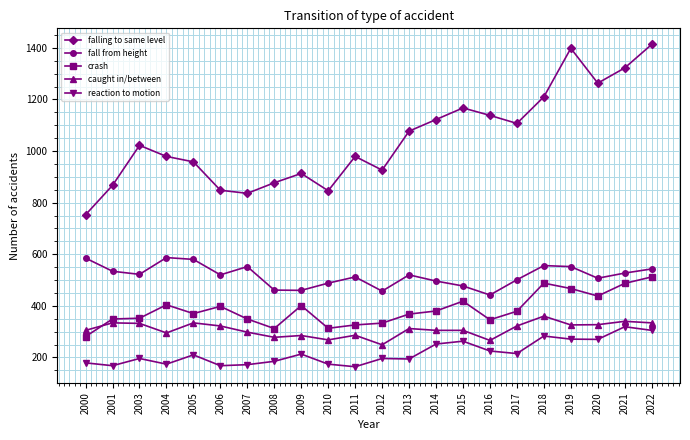

How many distinct data groups are displayed?

5